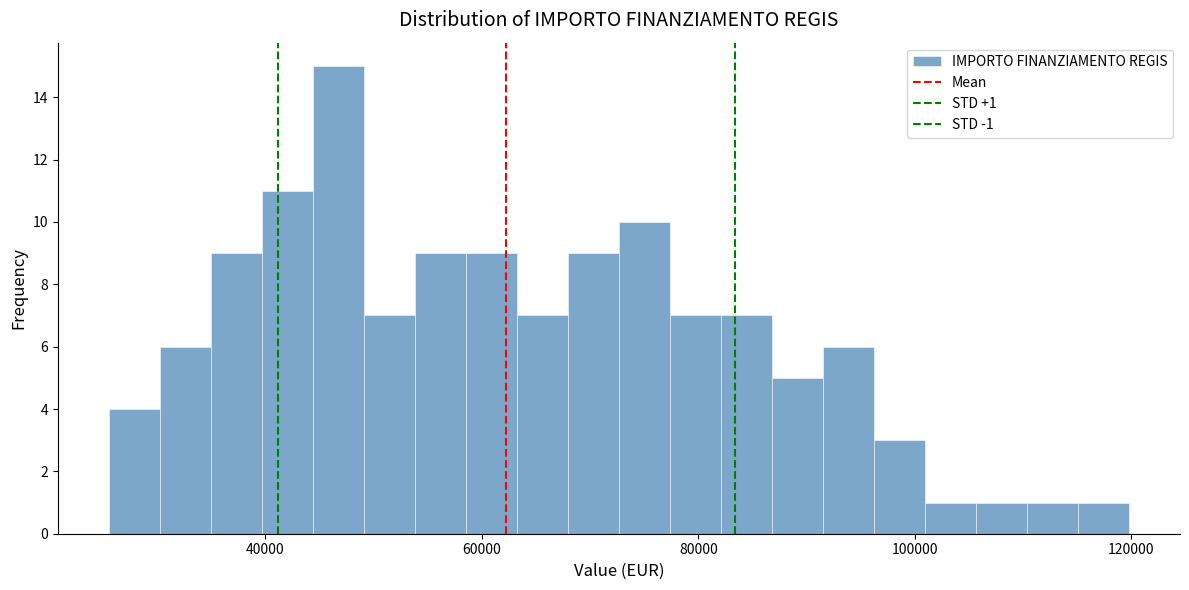

Read against the x-axis, roughly where is the centre of the tallest bar?

46000